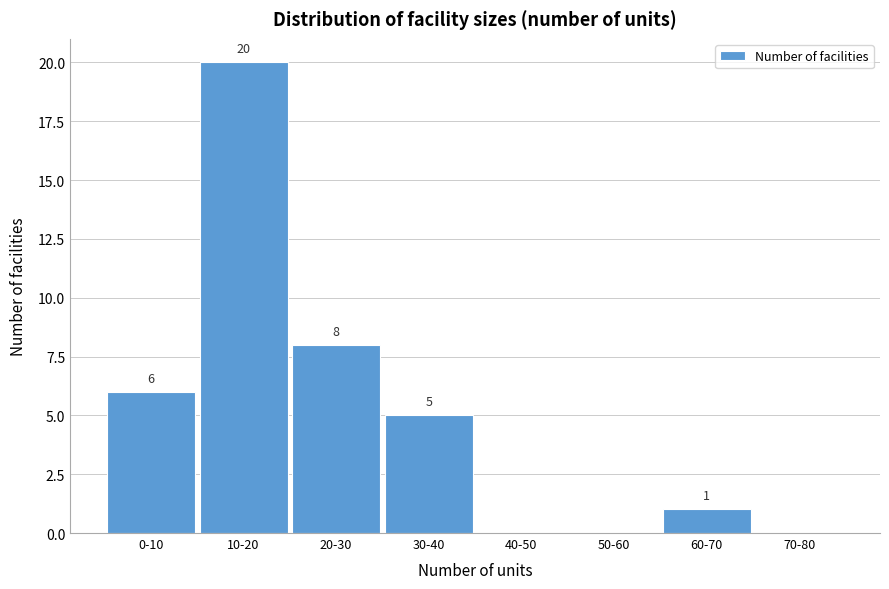

Reading right to left, transcribe all the data shown in this chart.

70-80=0	60-70=1	50-60=0	40-50=0	30-40=5	20-30=8	10-20=20	0-10=6